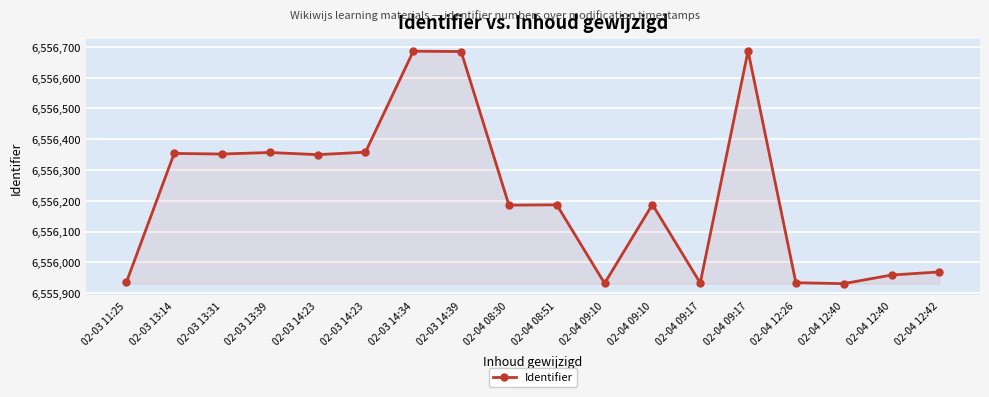

How many series are shown in this chart?

1